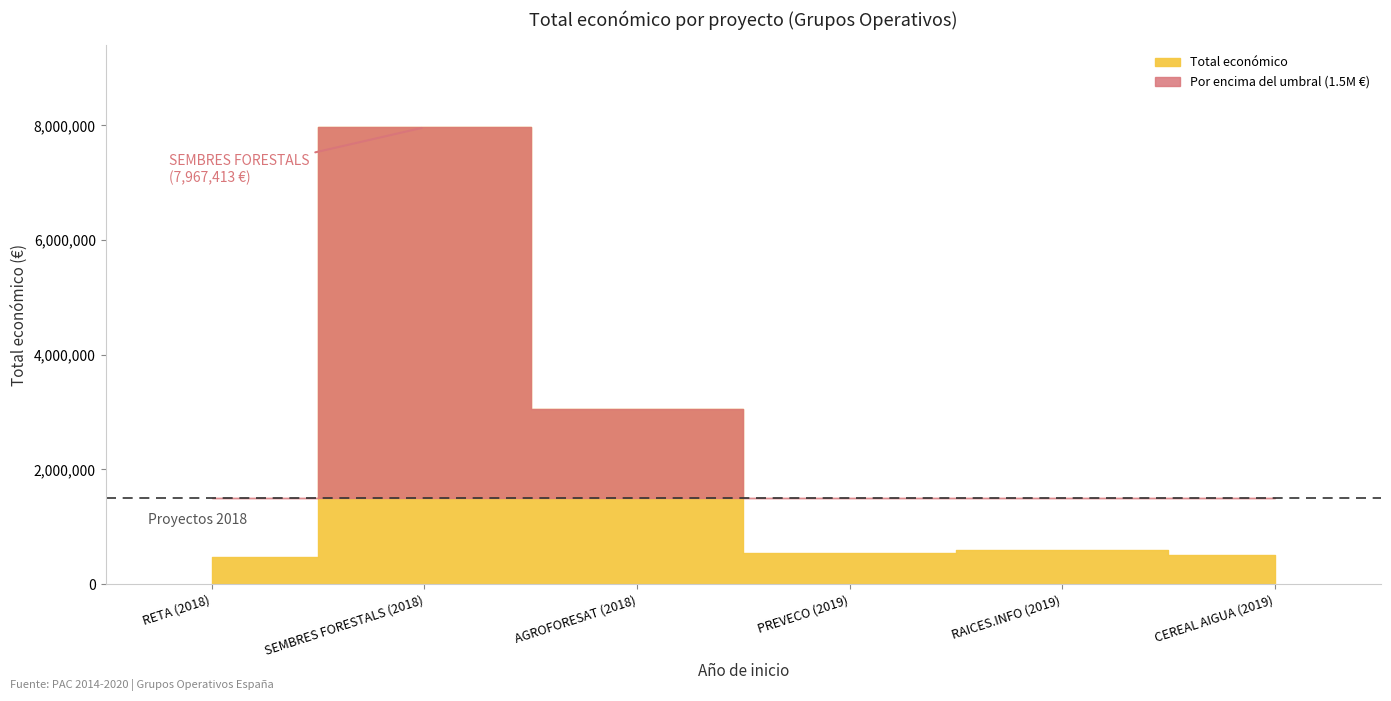

What is the average value?

2190922